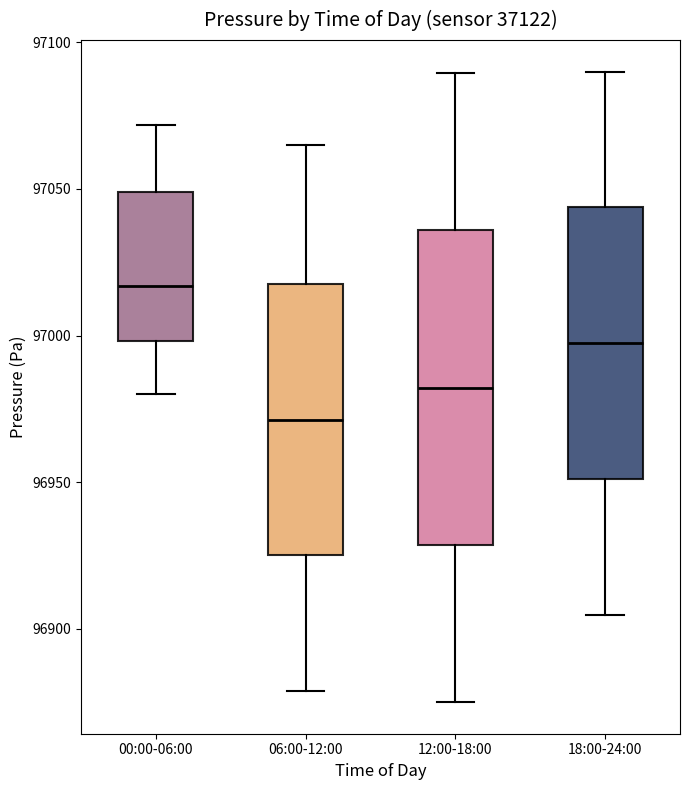

Which box is the tallest, from its lower edge to its upper edge?

12:00-18:00